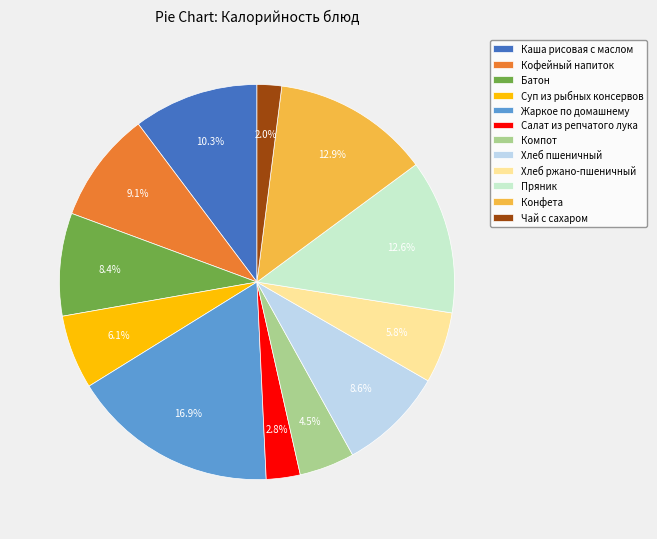

Does Чай с сахаром account for over 50% of the chart?

No